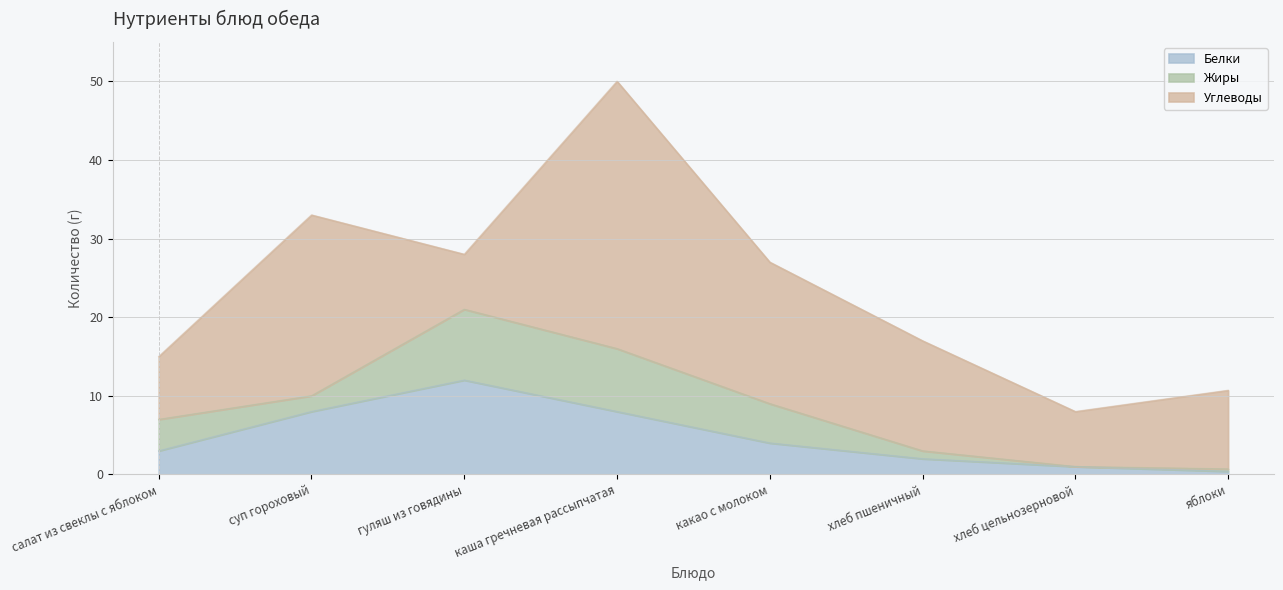

How many categories are shown in the chart?

8